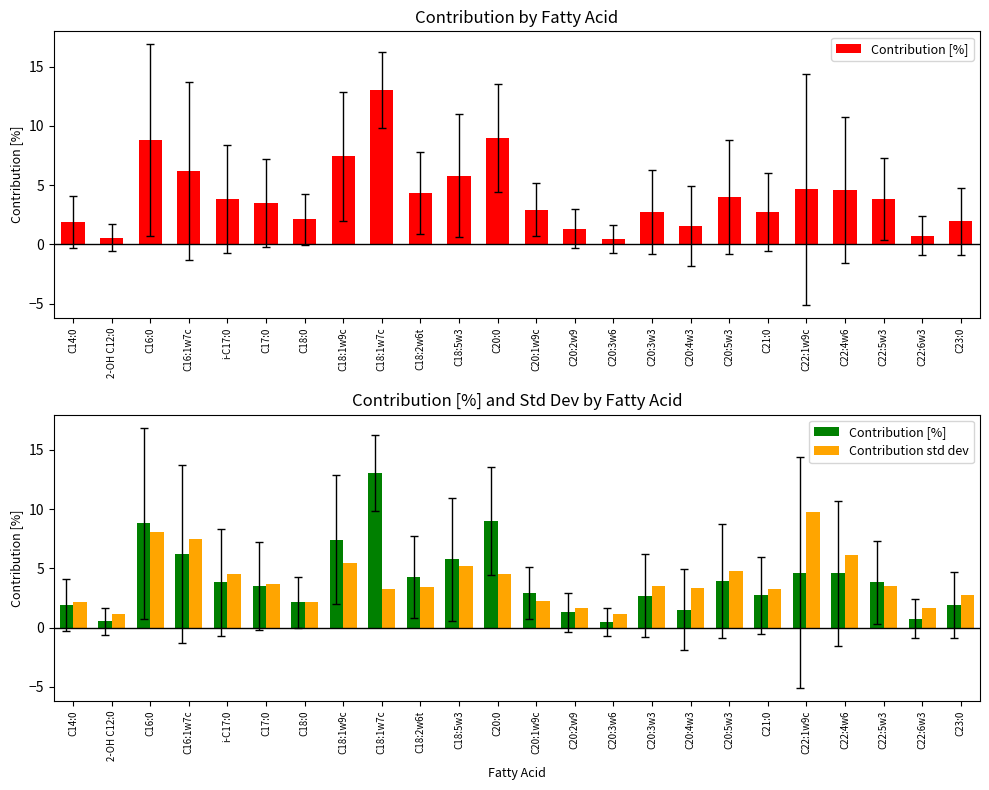

The value of Contribution [%] at C22:6w3 is 0.7. True or false?

True